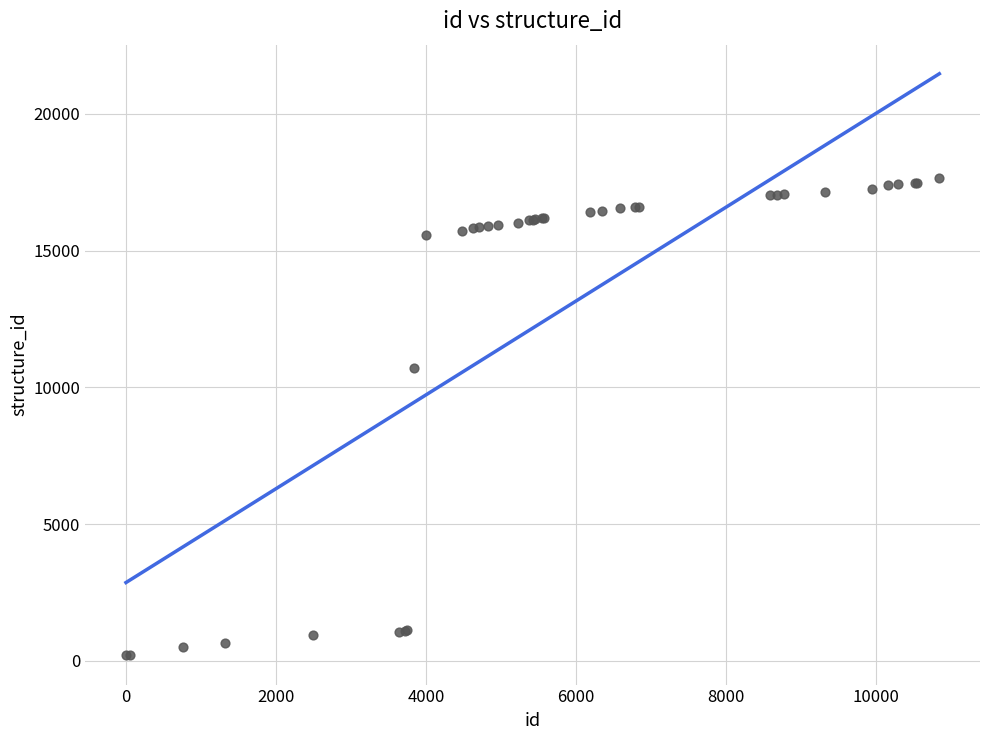

What Y value in the scatter plot is closest to 8921?

10690